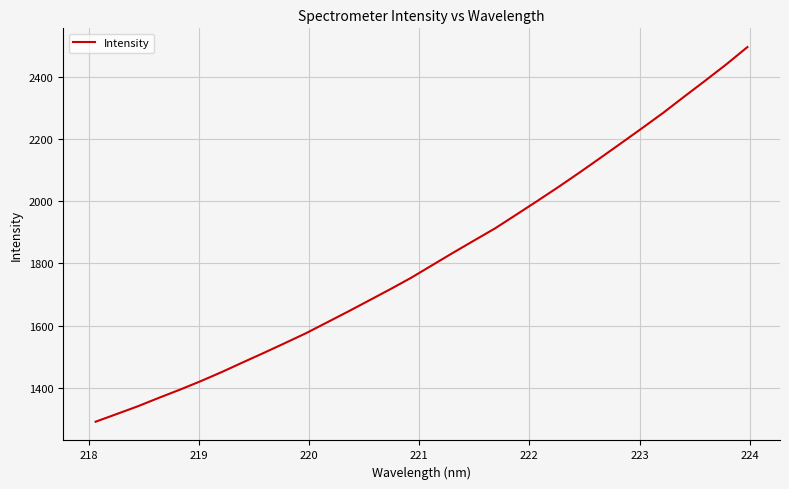

What is the difference between the maximum and minimum values?

1205.8